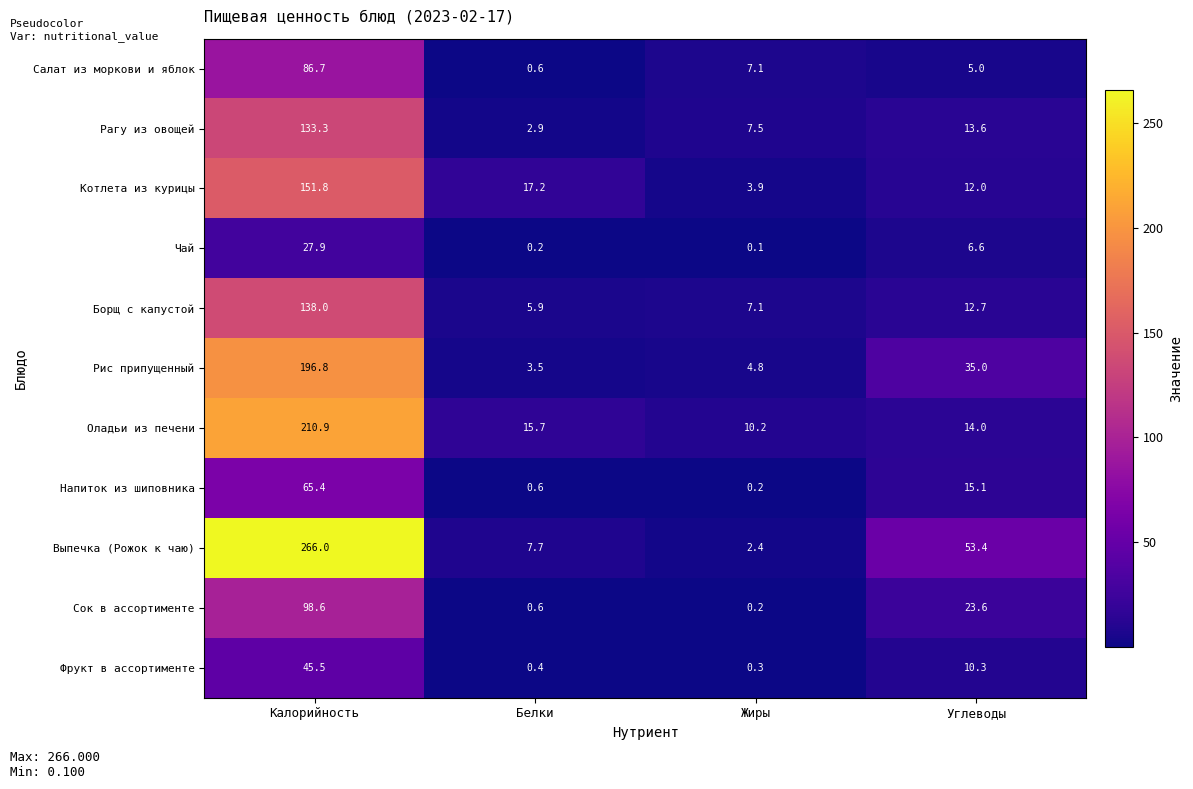

What value does the Оладьи из печени series have at Углеводы?

14.0